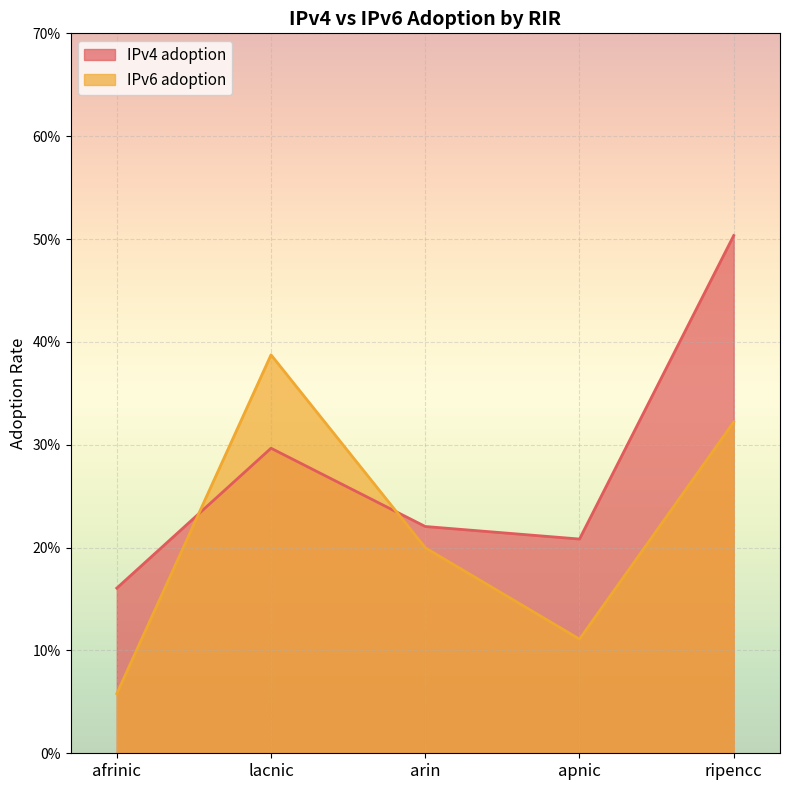

True or false: IPv6 adoption has a value of 0.1 at afrinic.

False